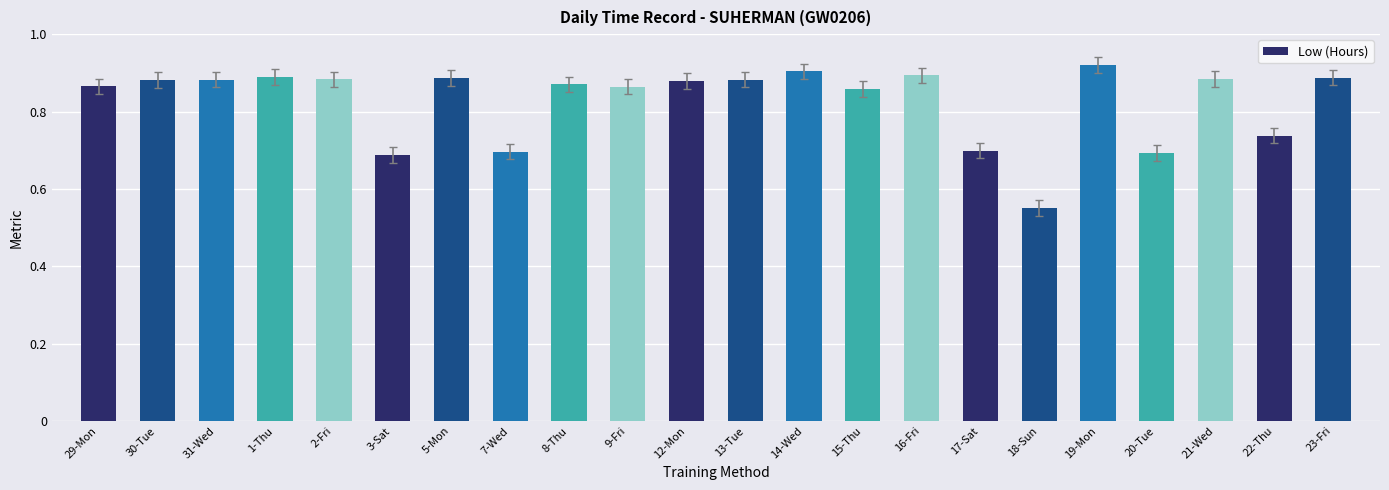

What is the sum of all values?

18.2